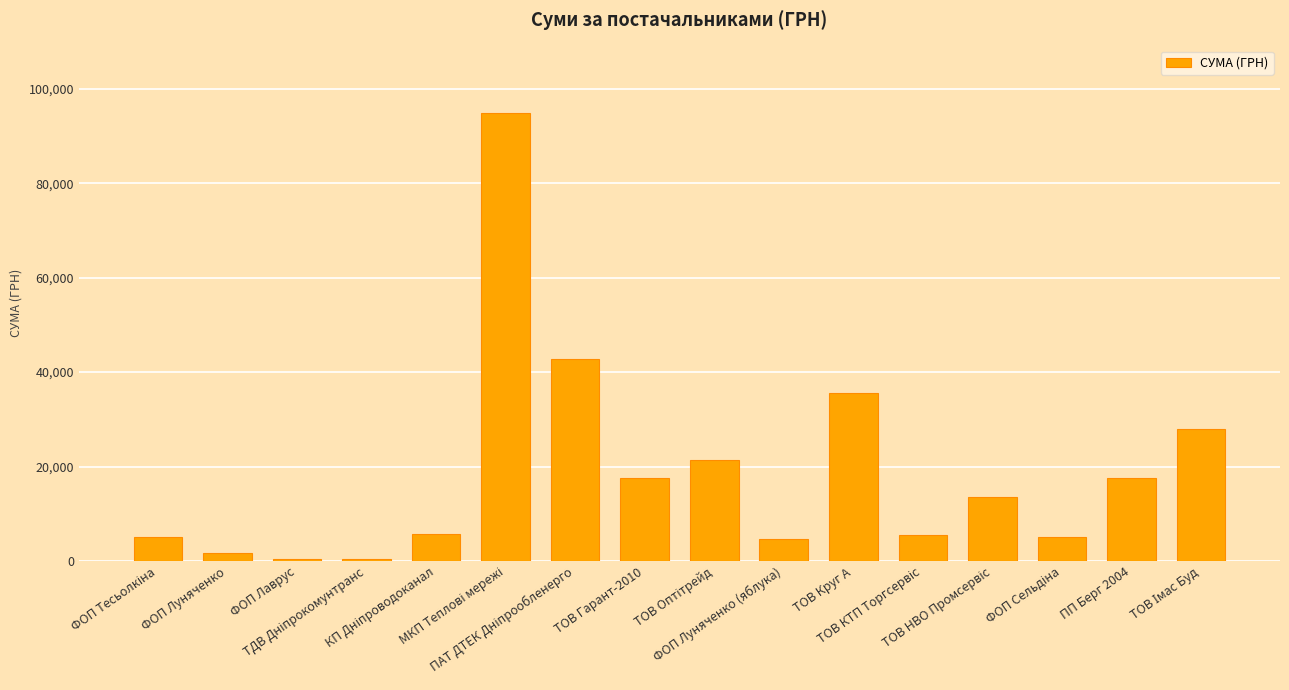

What is the sum of all values?

299710.6